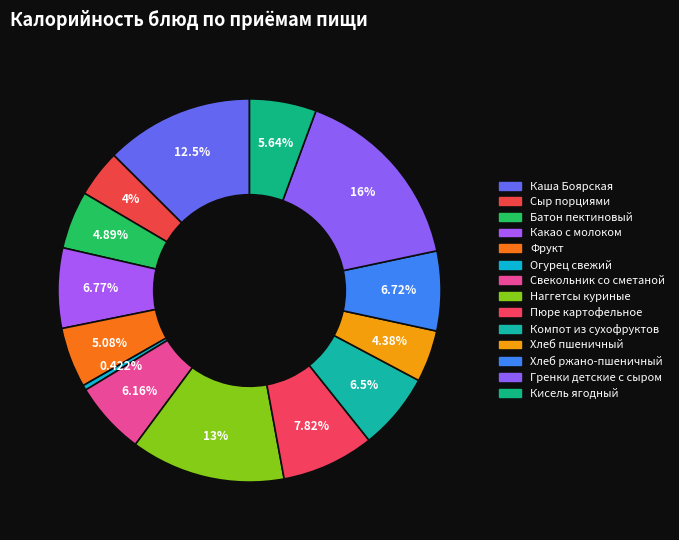

What portion of the pie excludes Огурец свежий?

99.6%